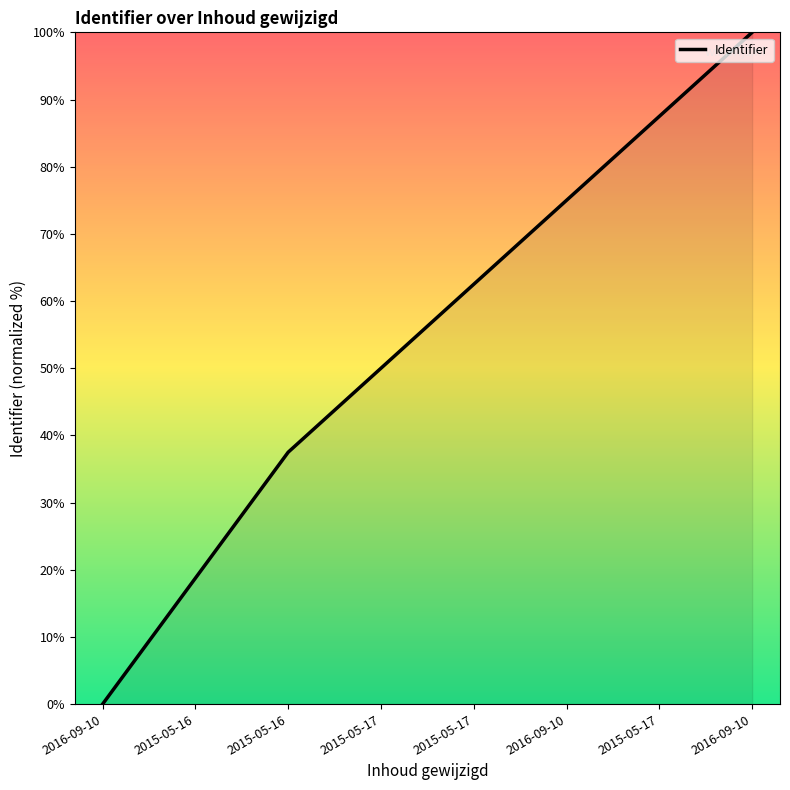

Rank the categories by value from lowest to highest.

2016-09-10, 2015-05-16, 2015-05-16, 2015-05-17, 2015-05-17, 2016-09-10, 2015-05-17, 2016-09-10